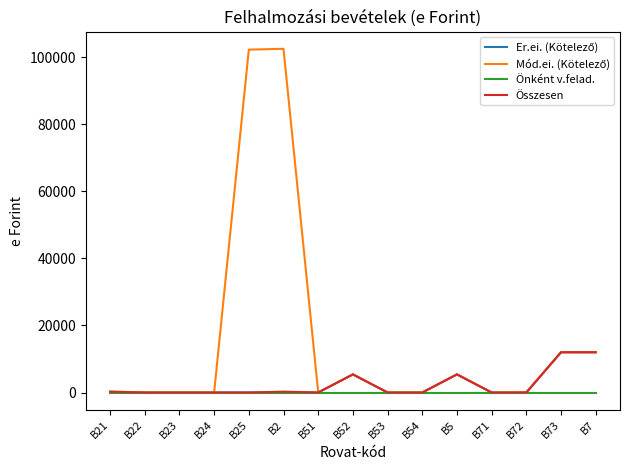

Does the chart display data point markers on the line(s)?

No